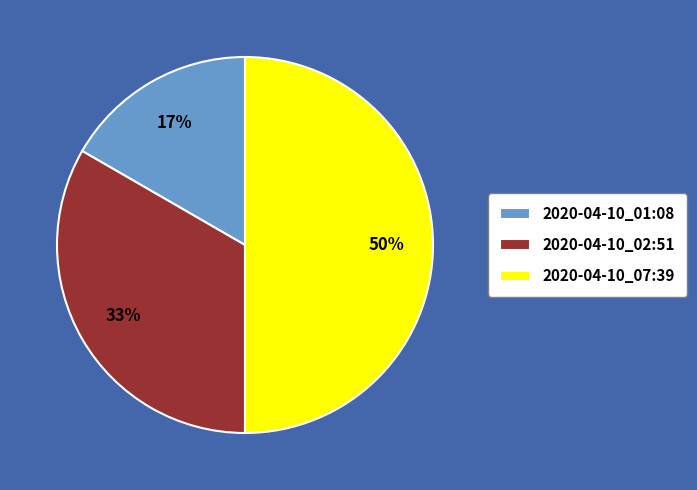

Does 2020-04-10_01:08 account for over 50% of the chart?

No